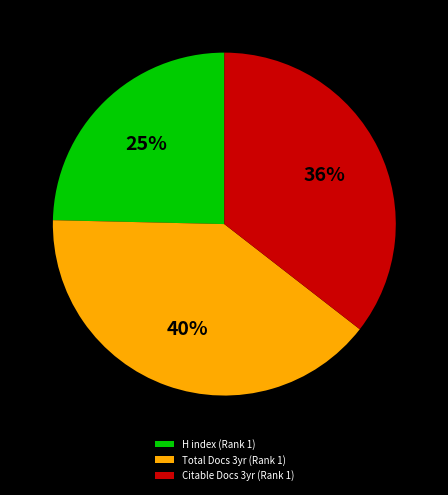

What percentage is the H index (Rank 1) slice, to the nearest percent?

25%